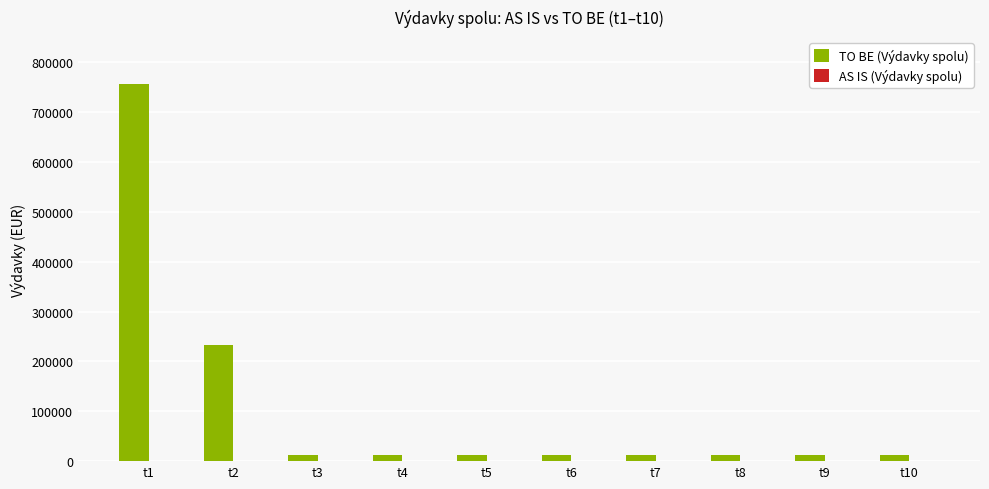

Which has a higher value, t8 or t1?

t1